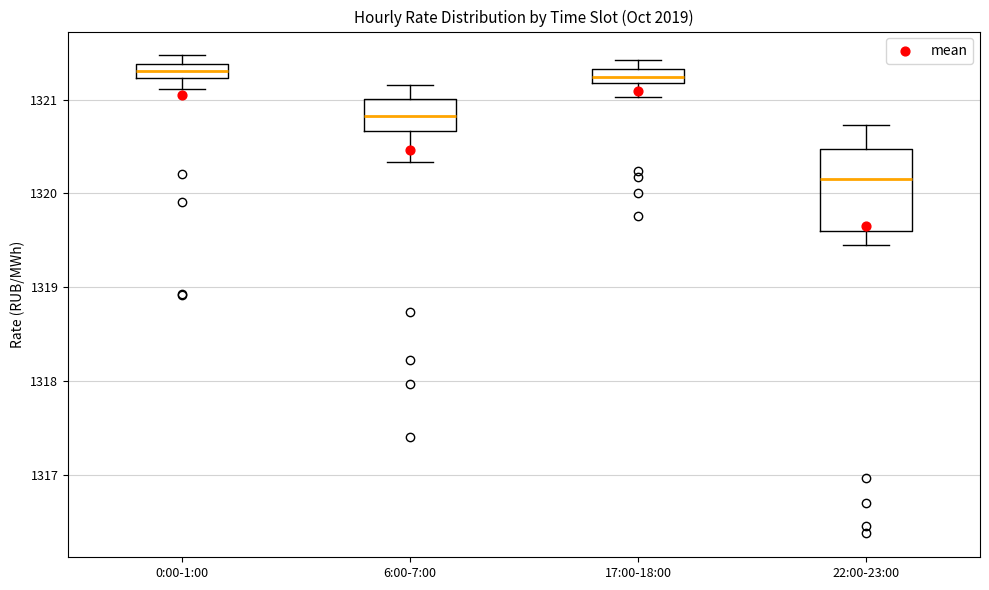

Comparing the boxes themselves (not the whiskers), which one is the tallest?

22:00-23:00